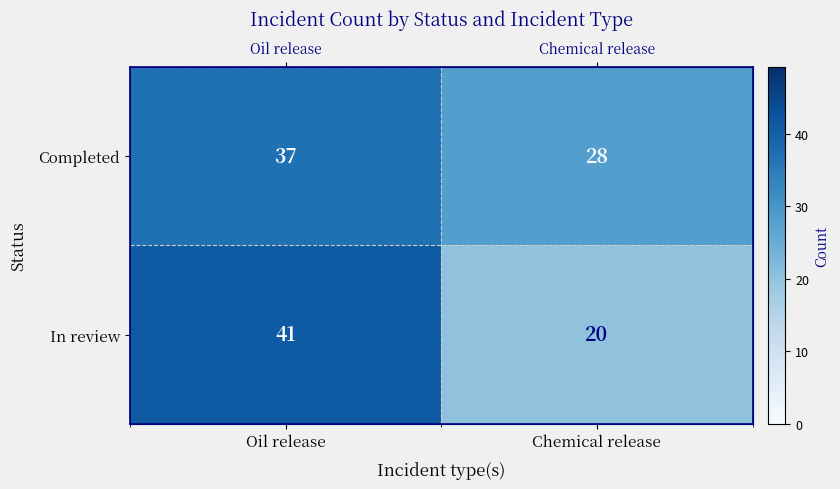

What value does the In review series have at Oil release, to the nearest 5?

40